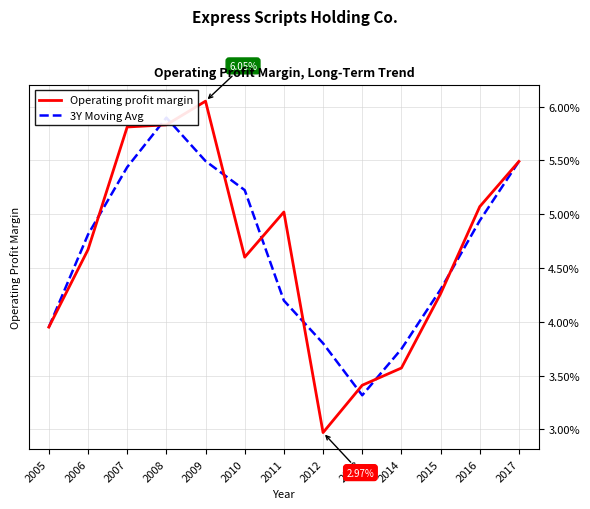

Where is the first local minimum for 3Y Moving Avg?

2013